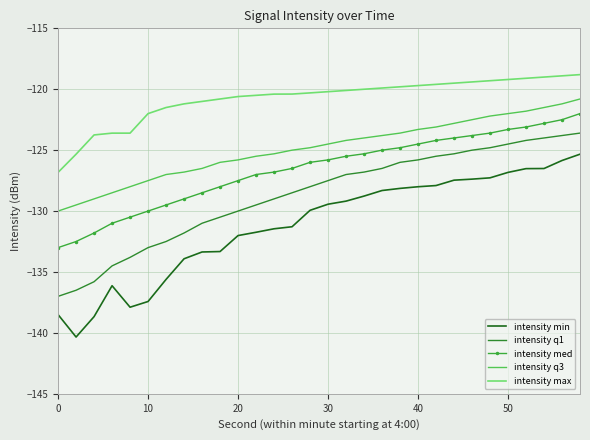

What is the difference between the maximum and minimum values in the intensity med series?

11.0